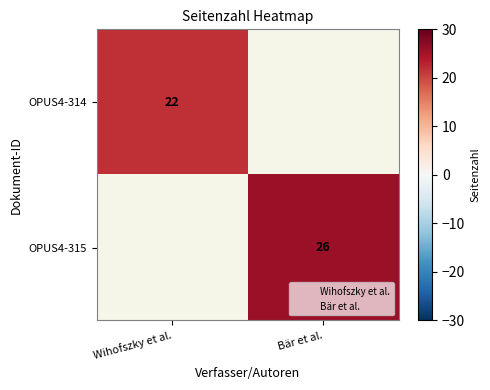

Is the value of OPUS4-314 at Wihofszky et al. greater than the value of OPUS4-315 at Bär et al.?

No